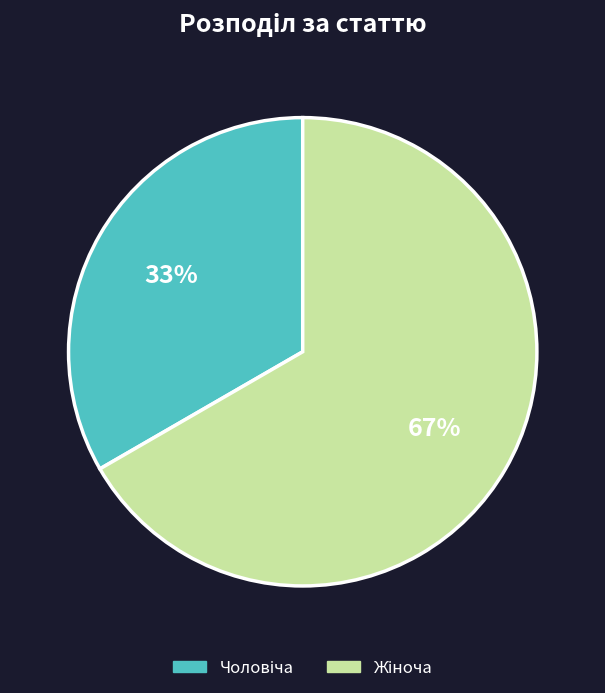

Is there any slice that represents more than half of the pie?

Yes